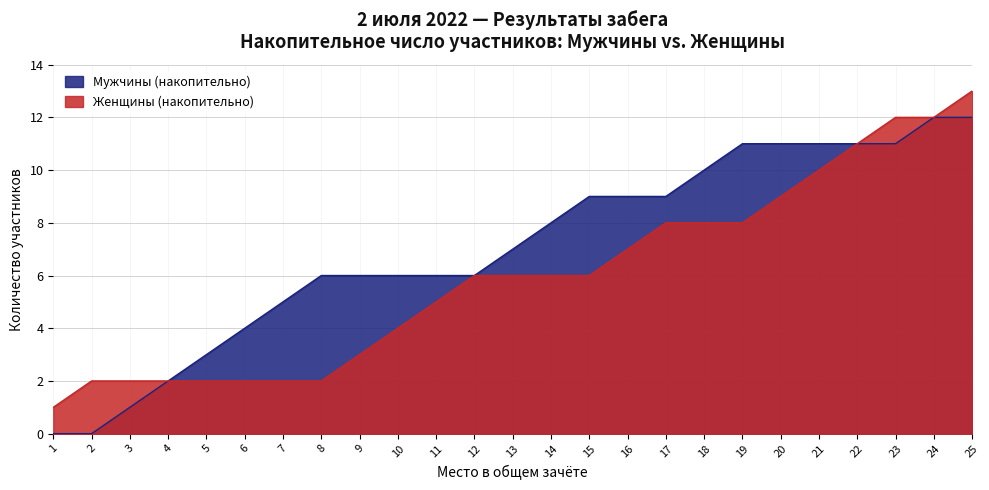

What are all the series names shown in the legend?

Мужчины (накопительно), Женщины (накопительно)